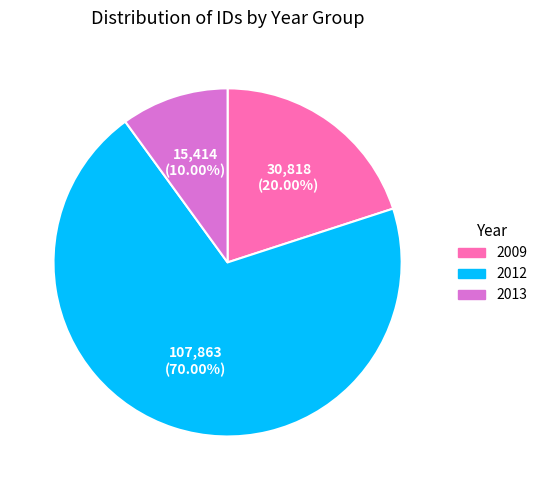

Does any single category account for the majority?

Yes